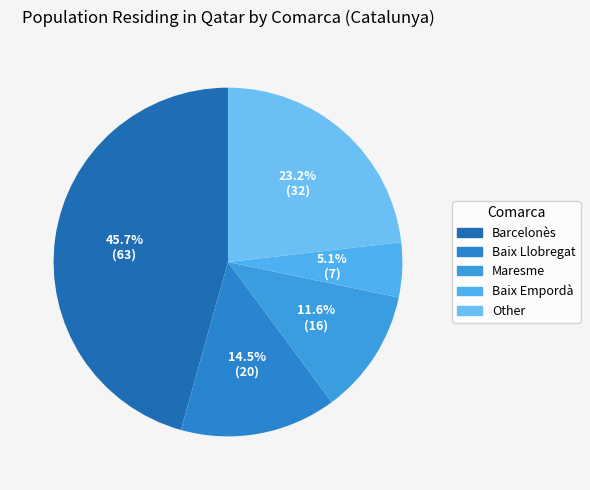

How many segments does this pie chart have?

5